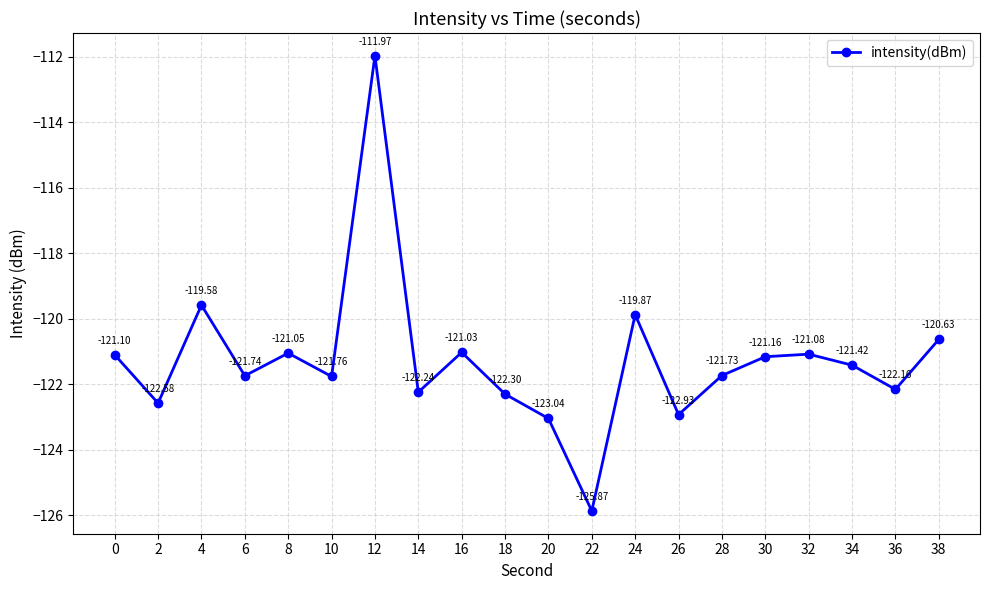

List the labels in order of value, largest first.

12, 4, 24, 38, 16, 8, 32, 0, 30, 34, 28, 6, 10, 36, 14, 18, 2, 26, 20, 22